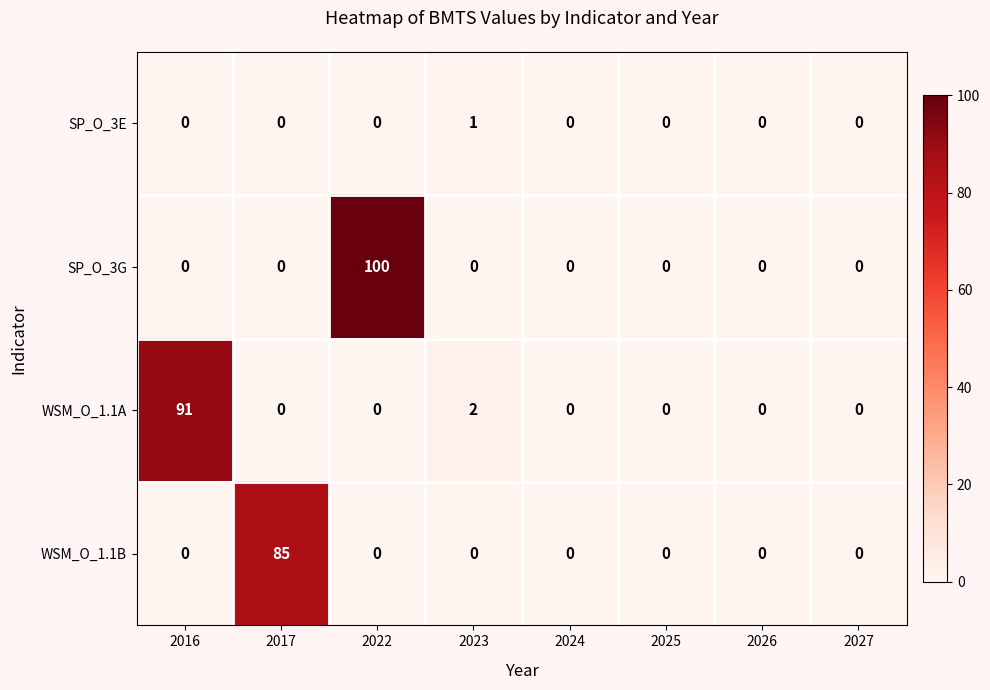

Where is WSM_O_1.1A nearest to the value 45?

2023